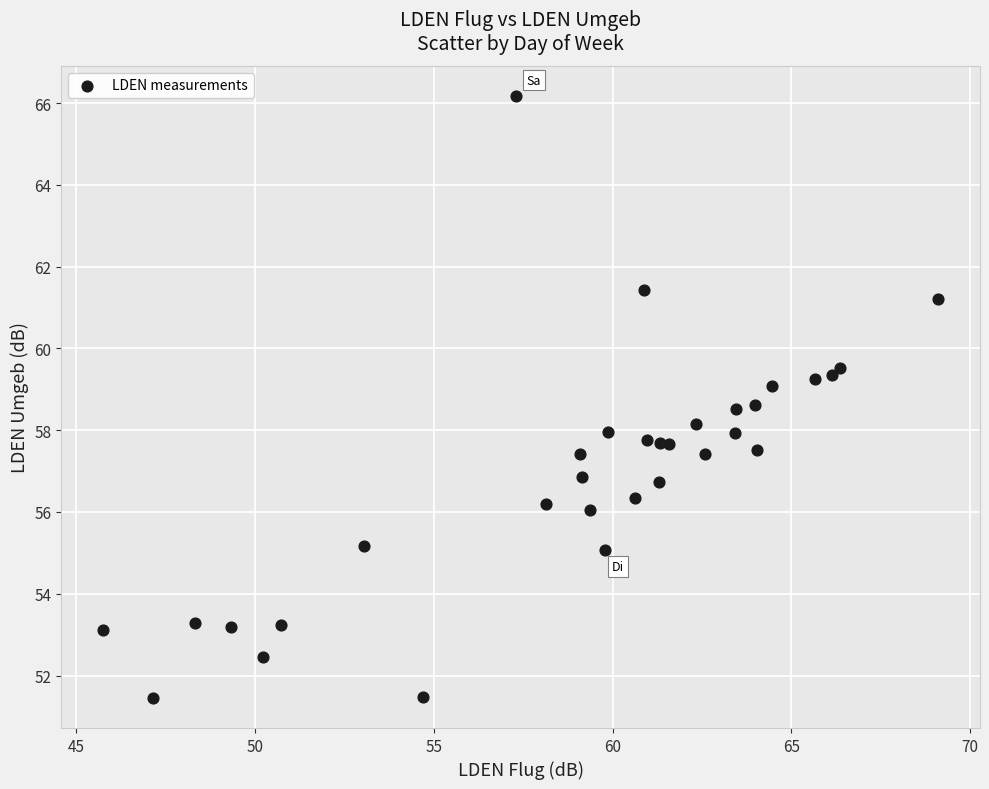

What is the range of Y values (max minus min)?

14.7